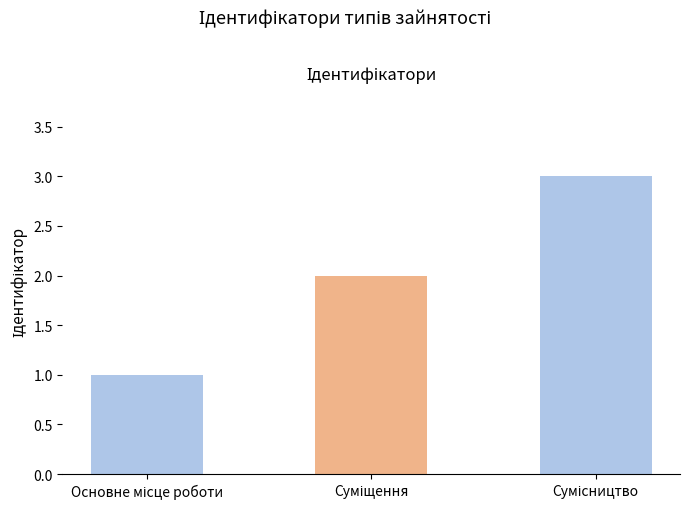

Are the bars horizontal?

No